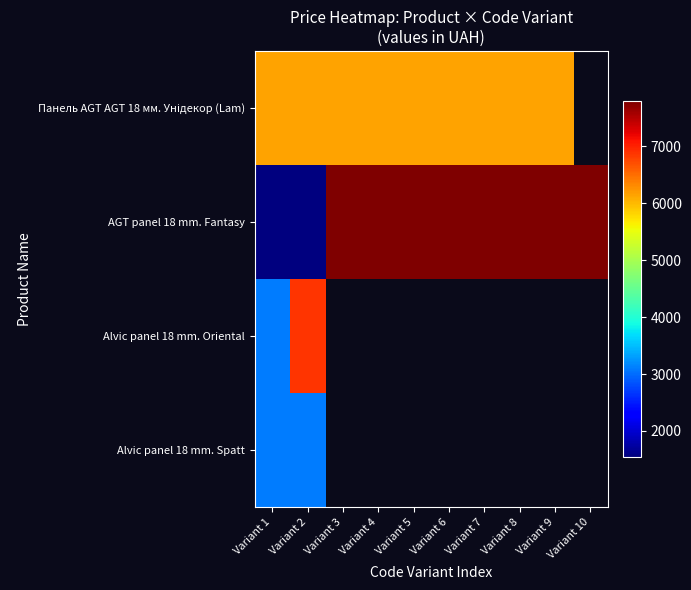

Which has a higher value, Variant 10 or Variant 2?

Variant 2